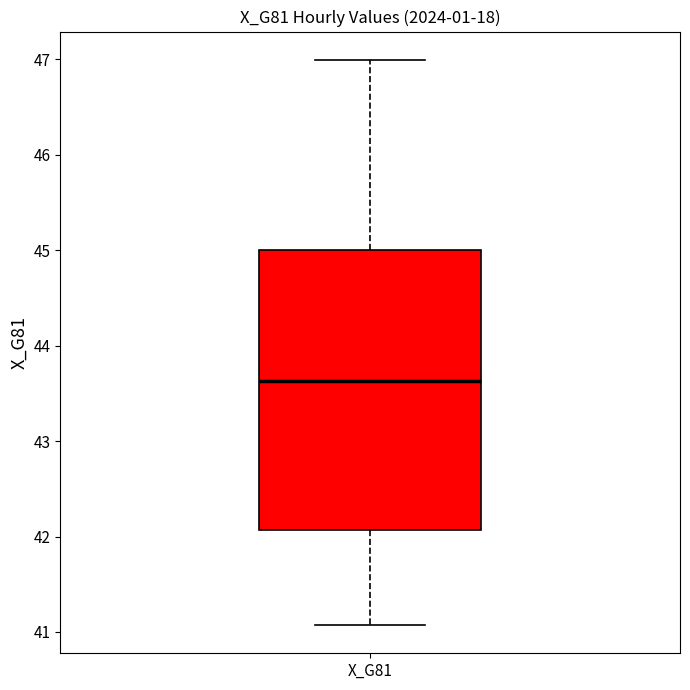

Where does the upper whisker of the box for X_G81 end on the y-axis? The values are not printed on the chart, so give them approximately, as read against the axis.

47.0